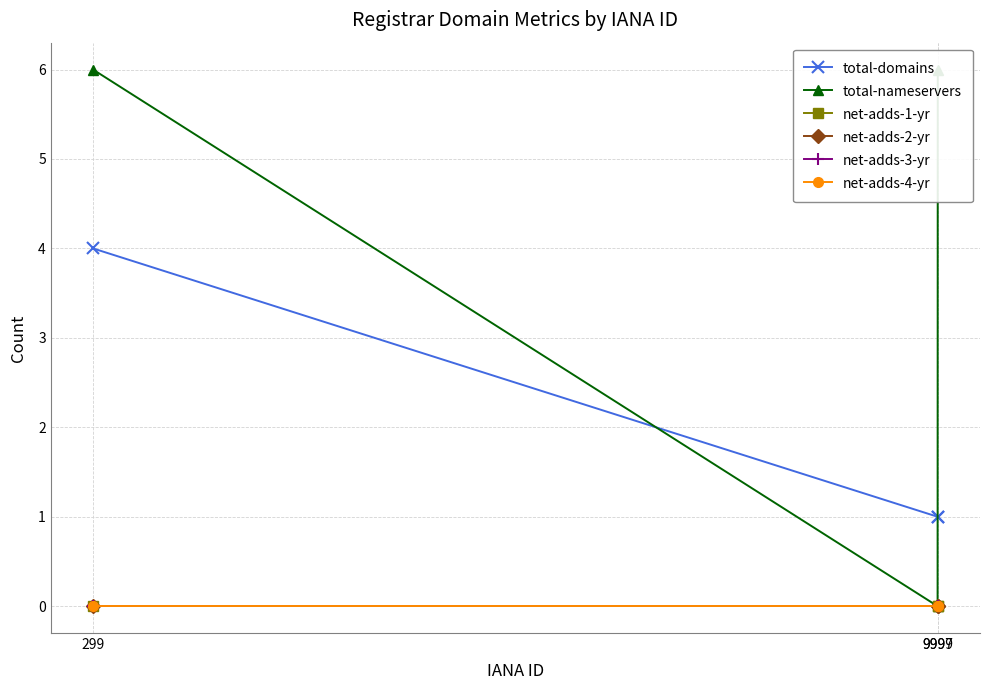

Which has a higher value, 299 or 9999?

299